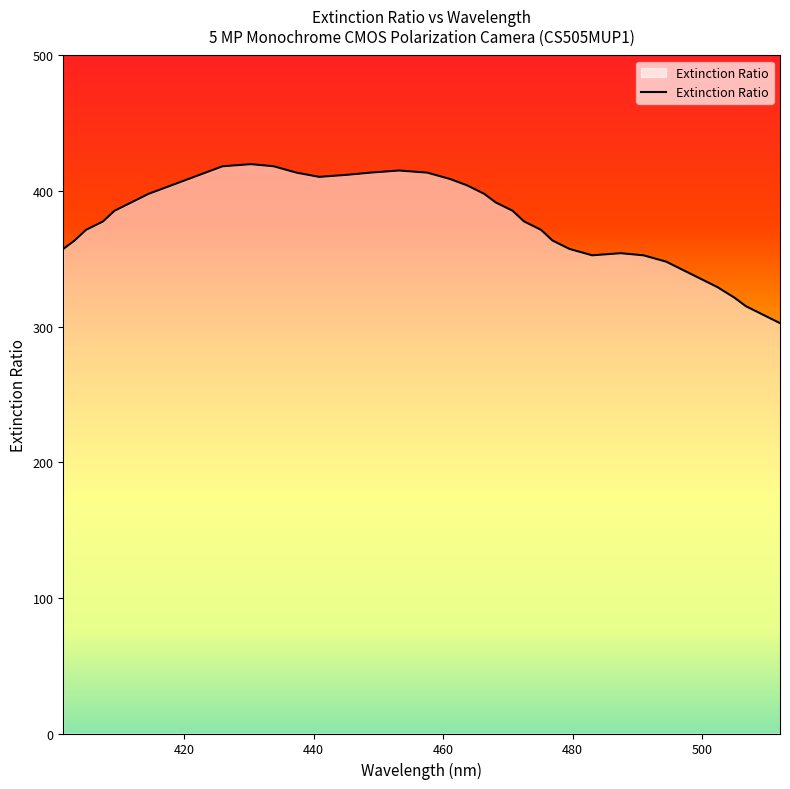

What is the maximum value shown in the chart?

419.9